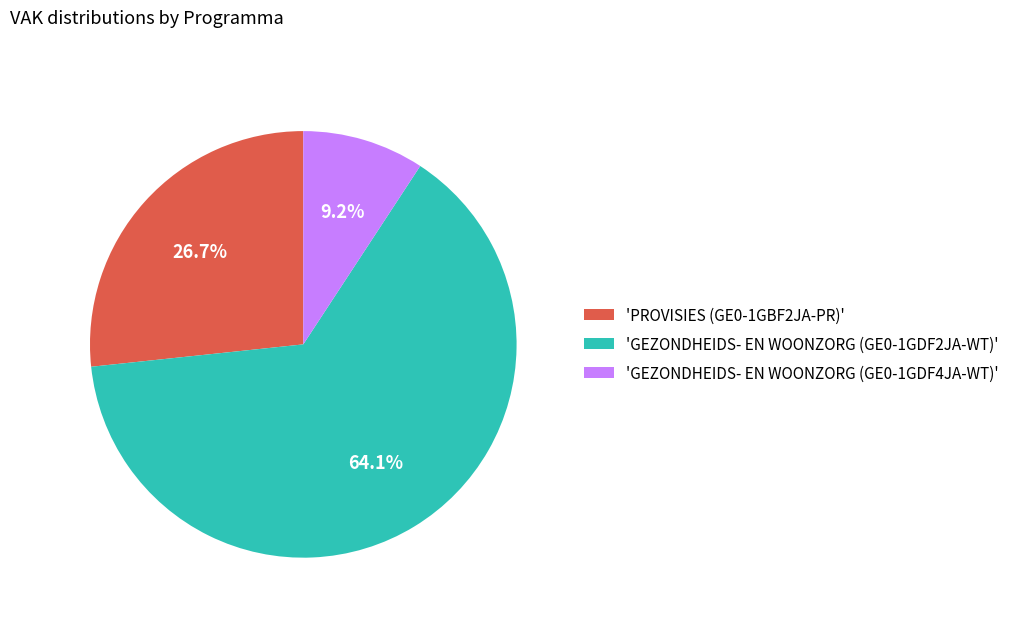

Which has a higher value, 'PROVISIES (GE0-1GBF2JA-PR)' or 'GEZONDHEIDS- EN WOONZORG (GE0-1GDF2JA-WT)'?

'GEZONDHEIDS- EN WOONZORG (GE0-1GDF2JA-WT)'